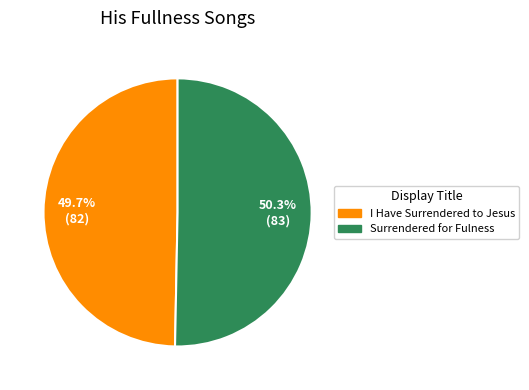

To the nearest percent, what portion does I Have Surrendered to Jesus represent?

50%